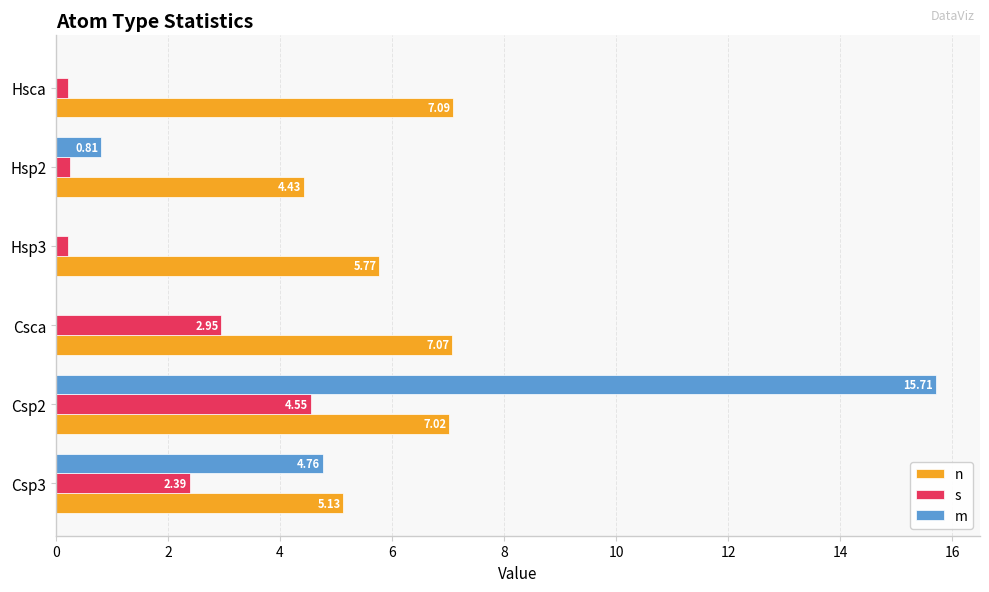

Which series has the largest total across all categories?

n